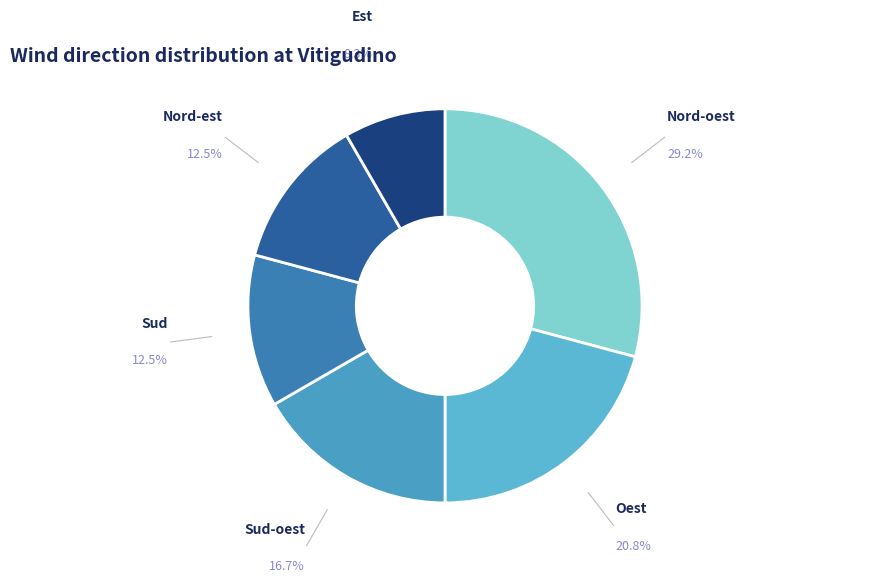

To the nearest percent, what is the difference between the largest and smallest slice percentages?

21%